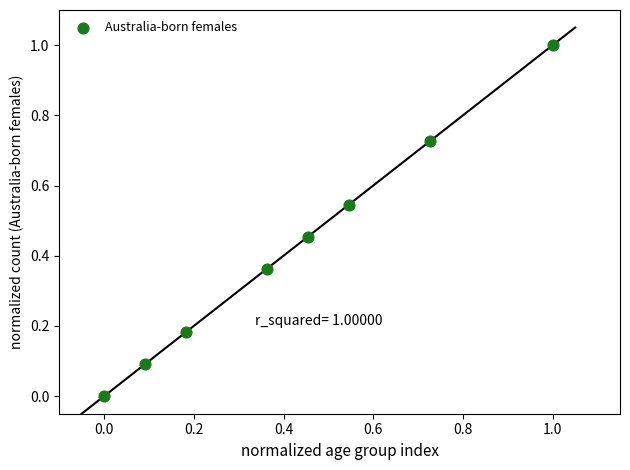

What is the range of X values (max minus min)?

1.0